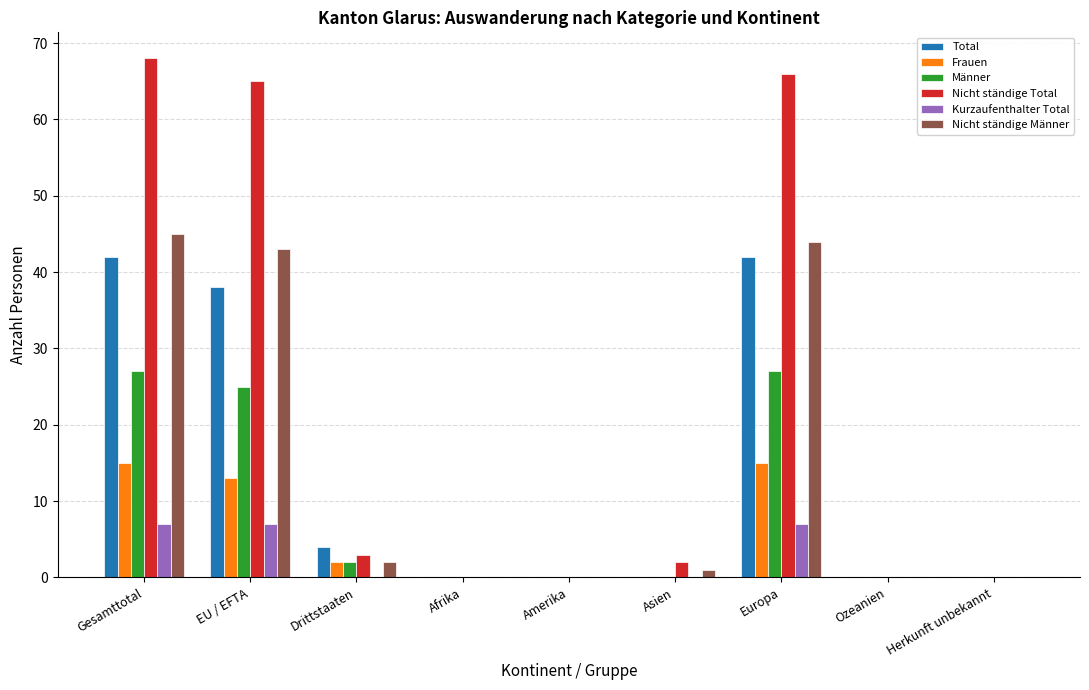

Read the Kurzaufenthalter Total value at EU / EFTA.

7